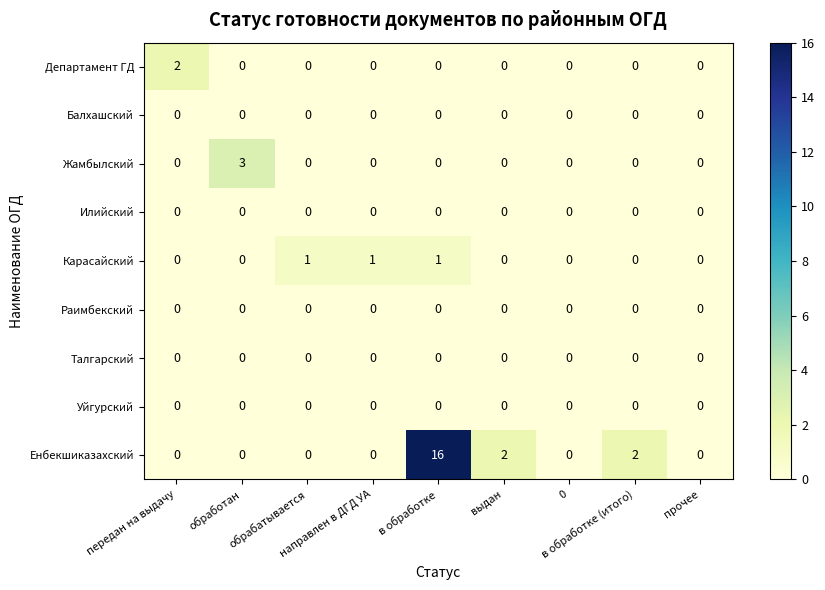

At how many categories does at least one series exceed 9?

1